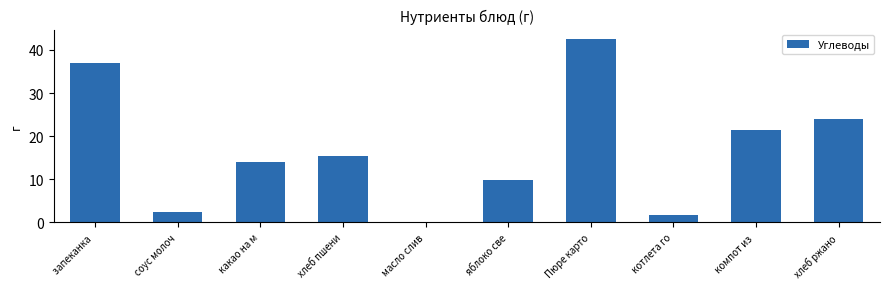

What is the greatest value displayed?

42.6